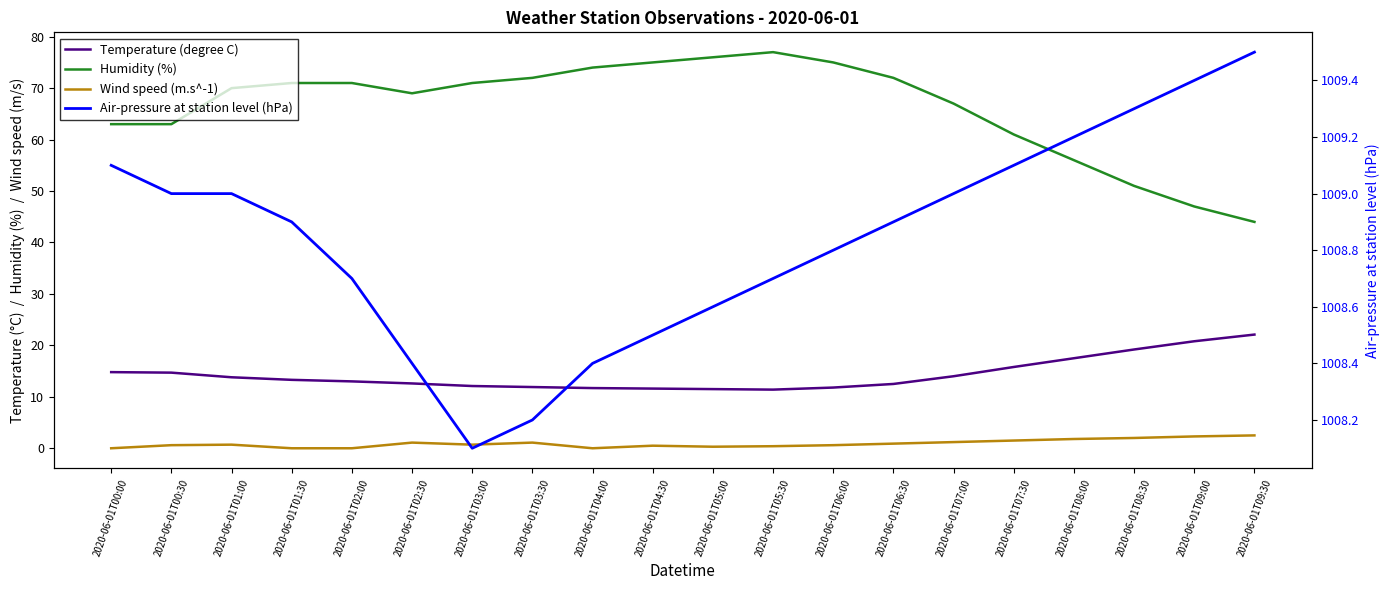

What is the approximate value of Wind speed (m.s^-1) at 2020-06-01T06:00?

0.6